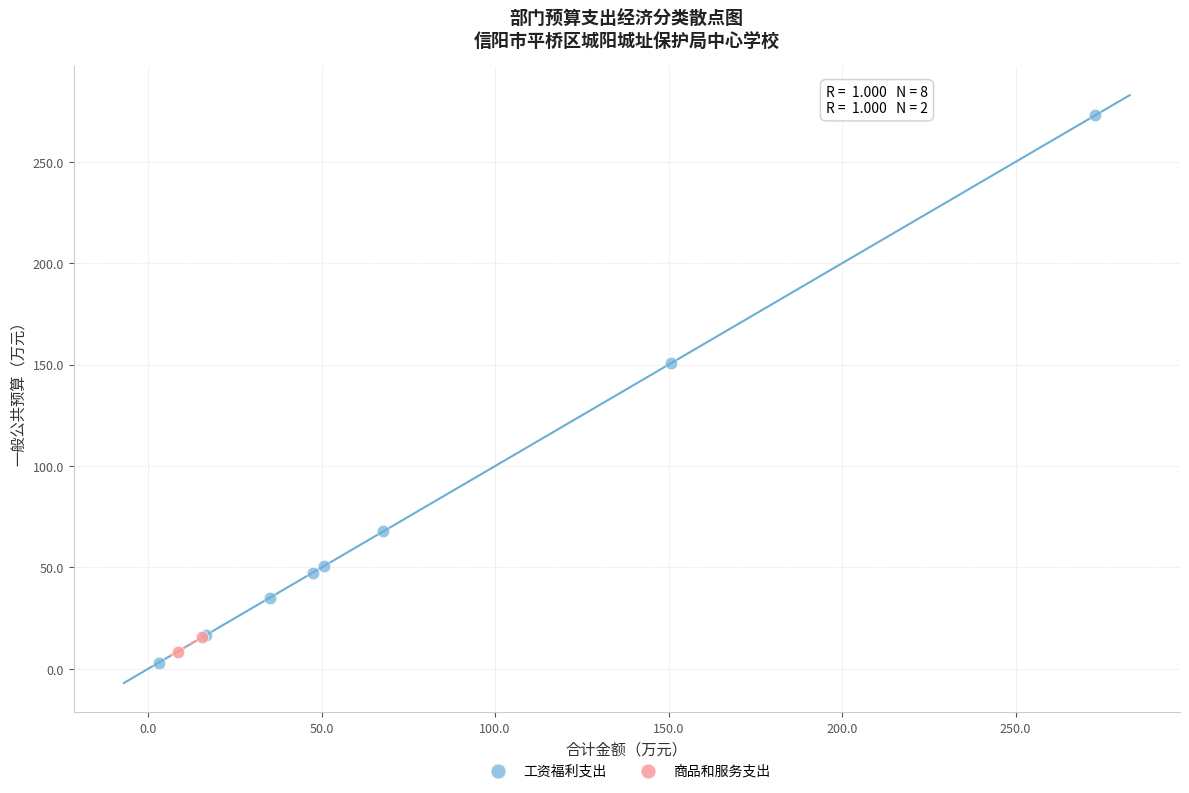

What are all the series names shown in the legend?

工资福利支出, 商品和服务支出